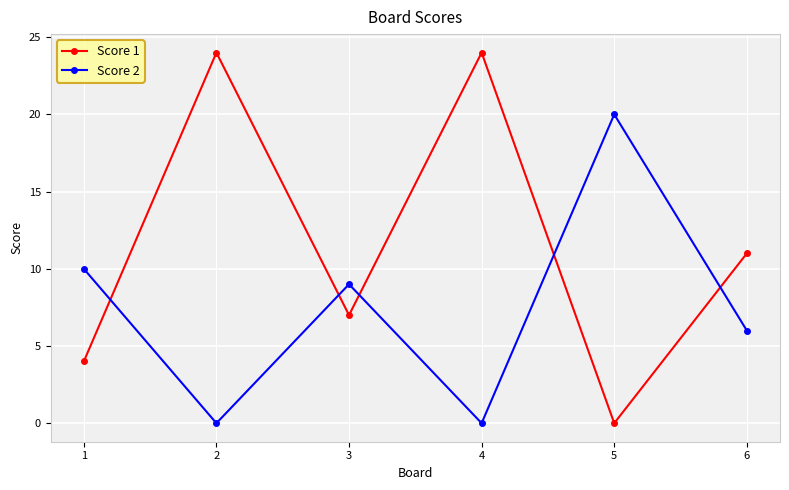

What is the greatest value displayed?

24